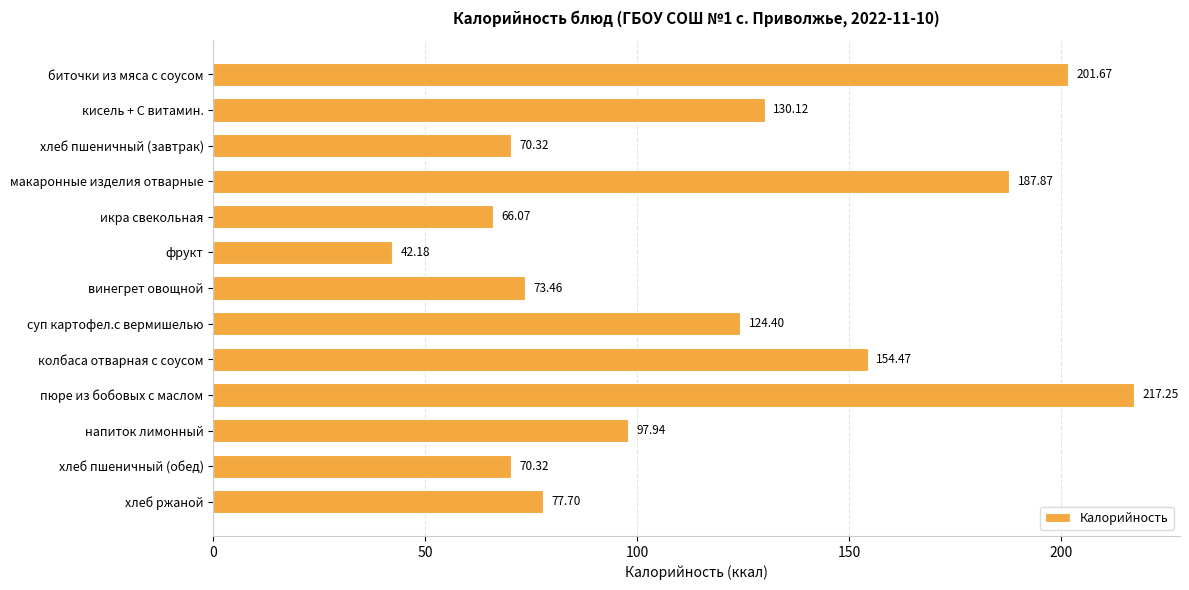

Approximately how many times larger is the value at напиток лимонный compared to хлеб пшеничный (завтрак)?

1.4